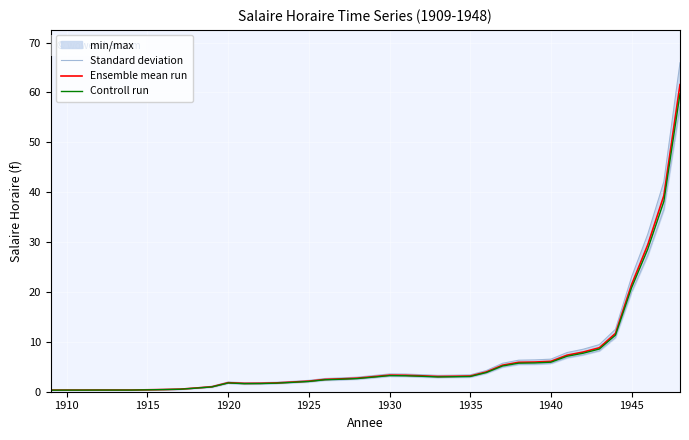

What is the minimum value for Controll run?

0.3